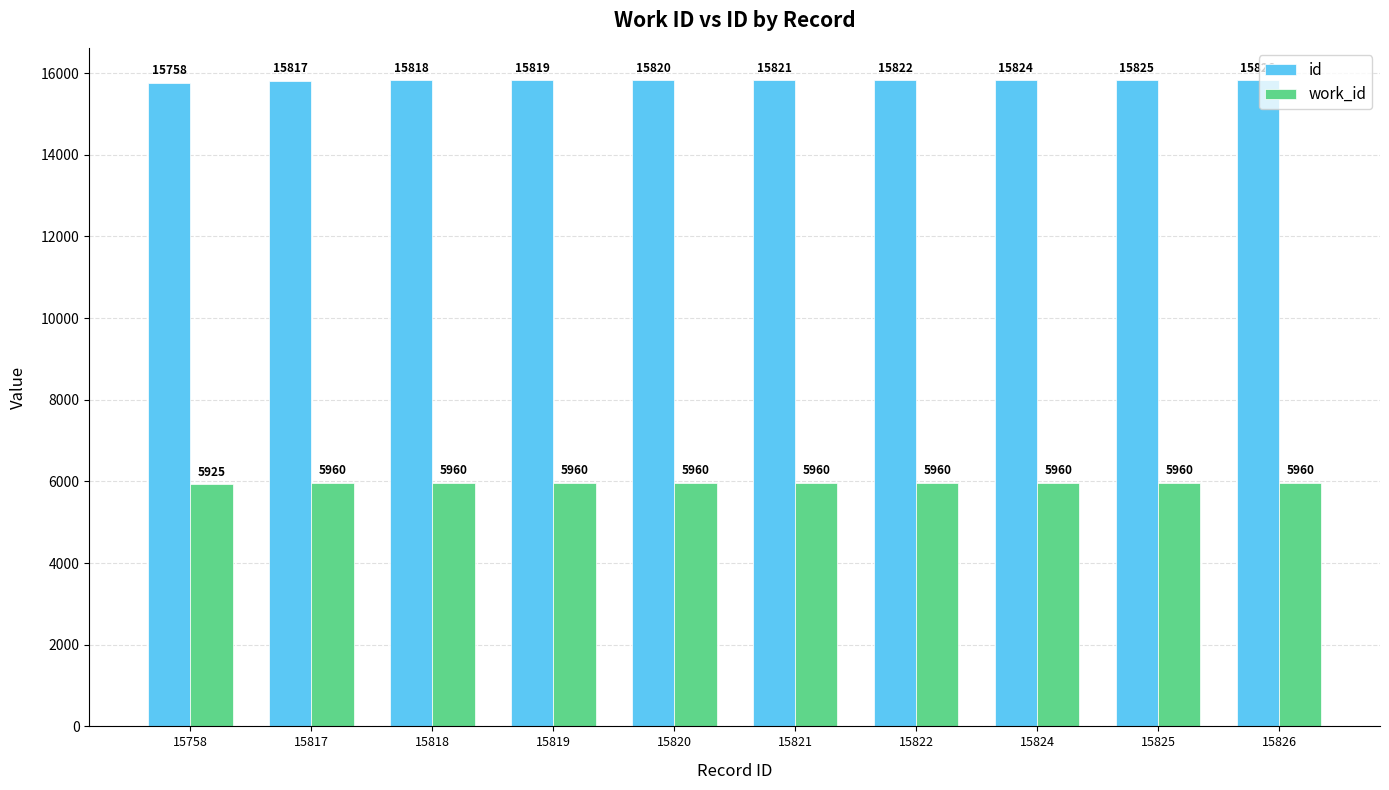

Reading left to right, extract all data points from this chart.

id: 15758	15817	15818	15819	15820	15821	15822	15824	15825	15826
work_id: 5925	5960	5960	5960	5960	5960	5960	5960	5960	5960